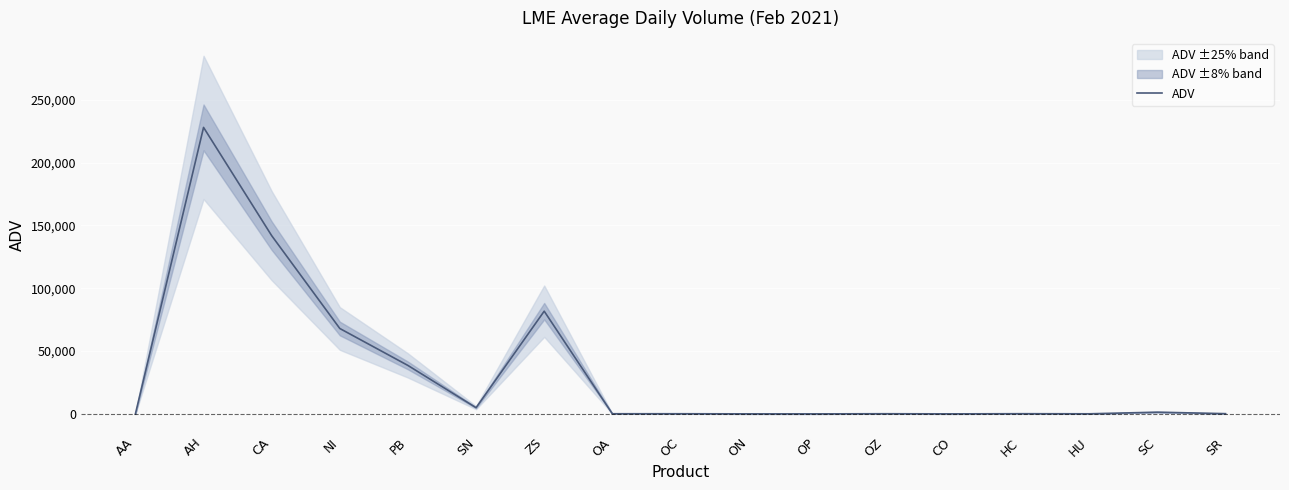

What position from the left is AA?

1